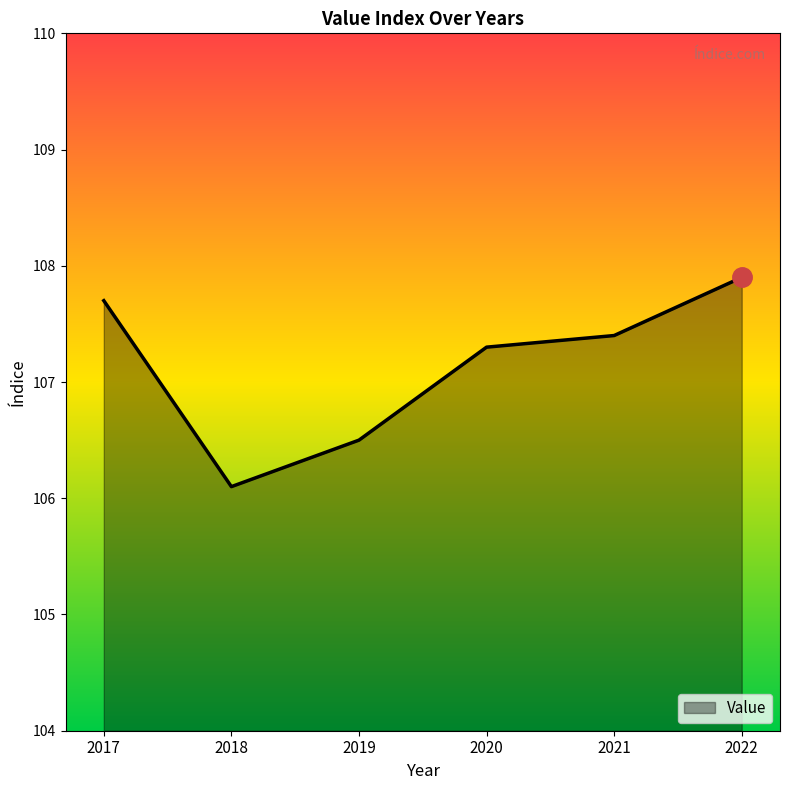

What is the minimum value shown in the chart?

106.1